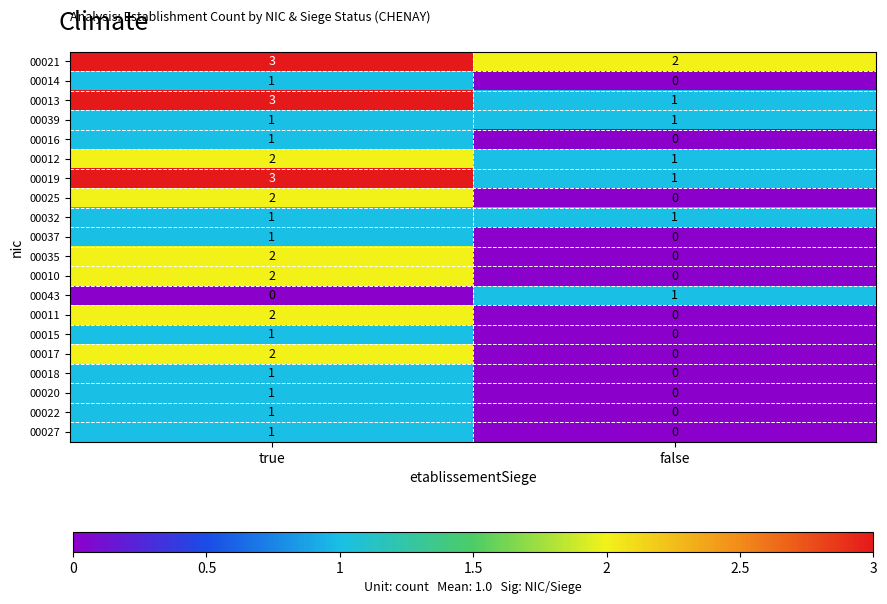

Which series has the largest total across all categories?

00021